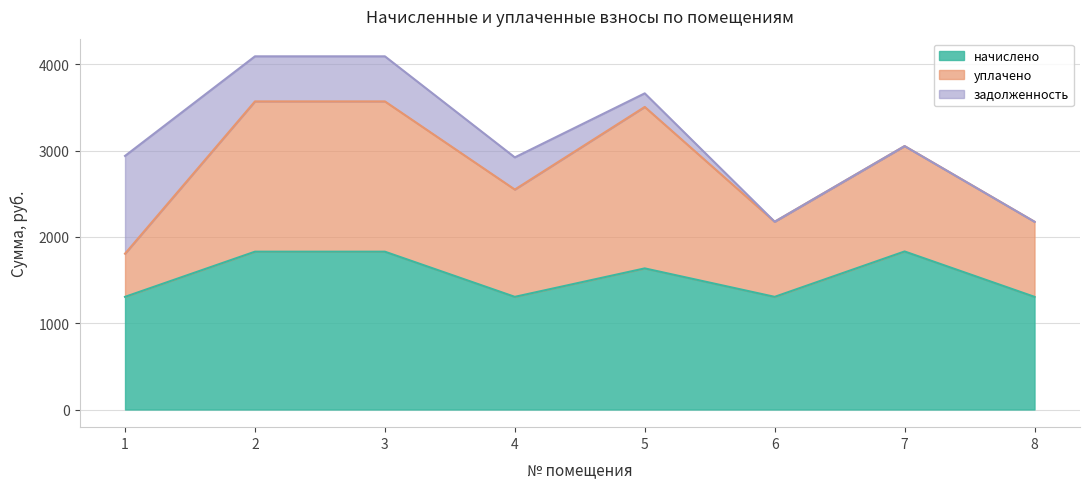

What is the difference between the second highest and second lowest values in the уплачено series?

871.0